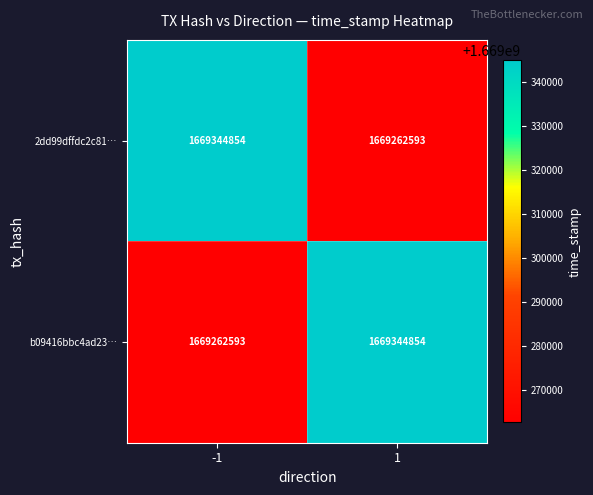

What is the total value across all series at -1?

3338607447